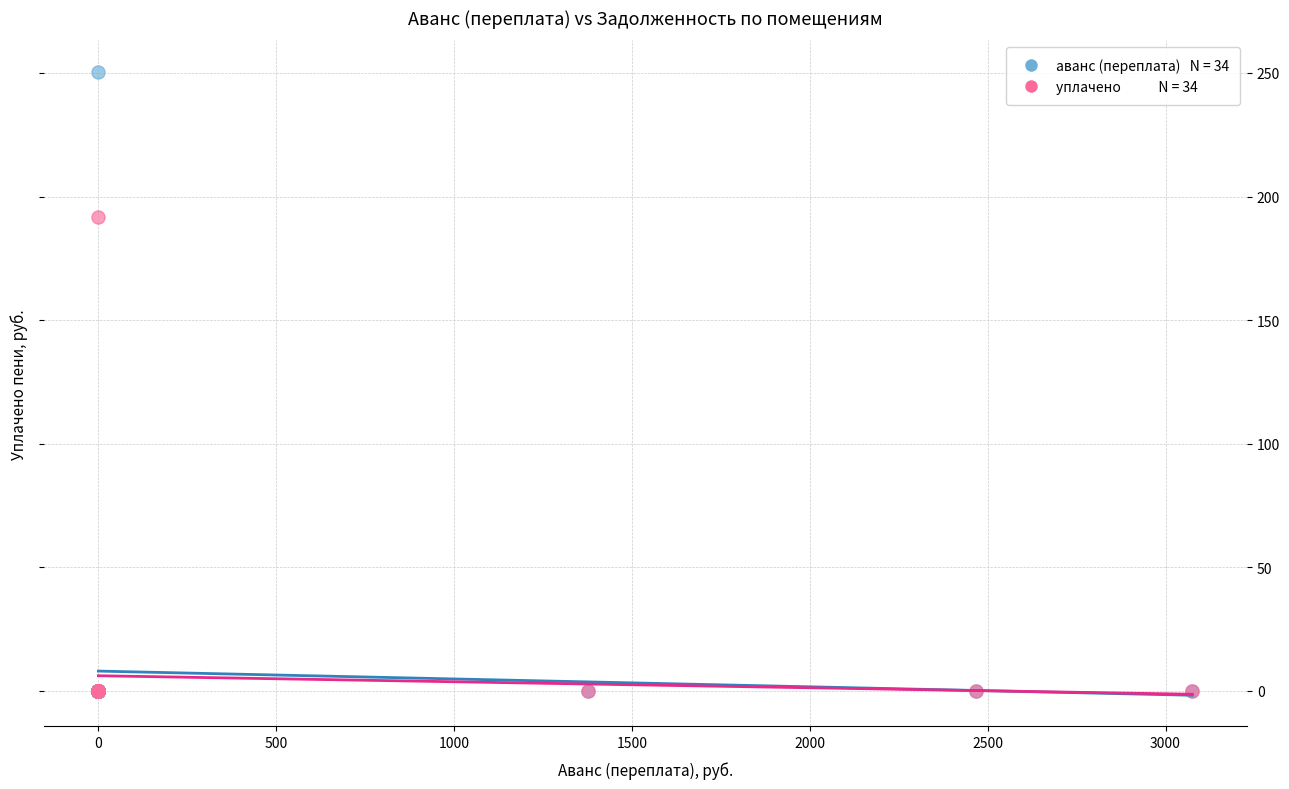

Across all series, what Y value is closest to 125?

191.7